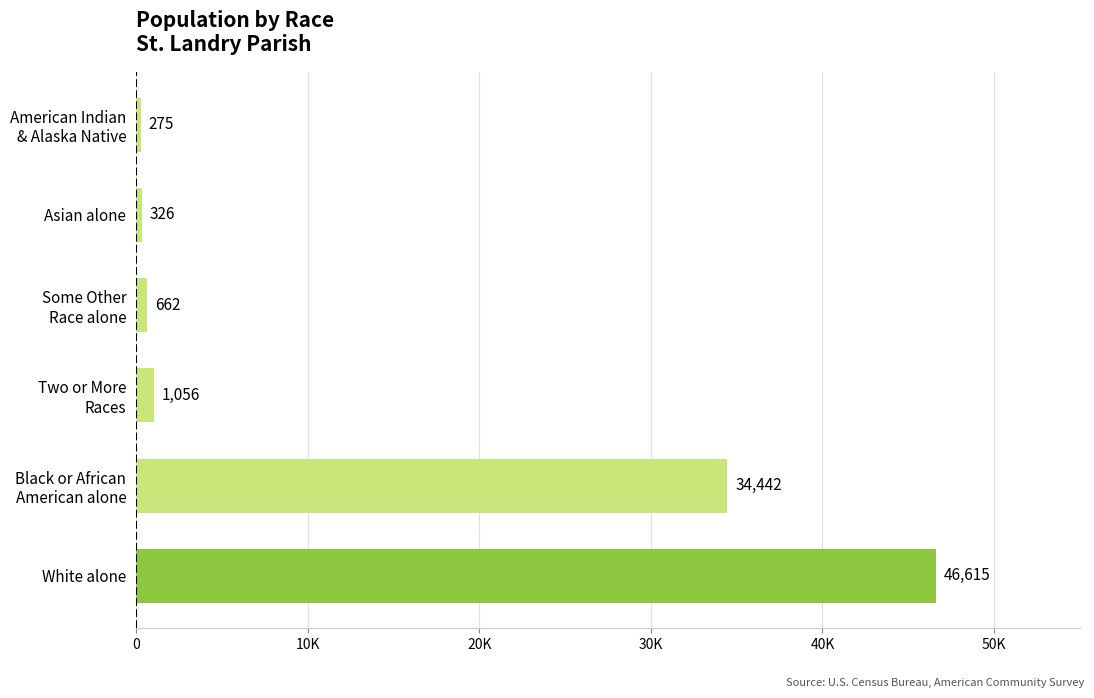

What is the greatest value displayed?

46615